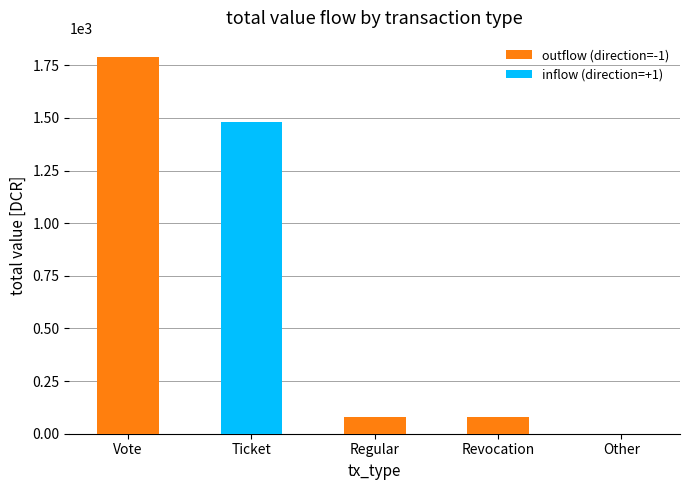

Reading right to left, extract all data points from this chart.

outflow (direction=-1): Other=0.0	Revocation=77.8	Regular=79.2	Ticket=0.0	Vote=1790.3
inflow (direction=+1): Other=0.0	Revocation=0.0	Regular=0.0	Ticket=1478.2	Vote=0.0